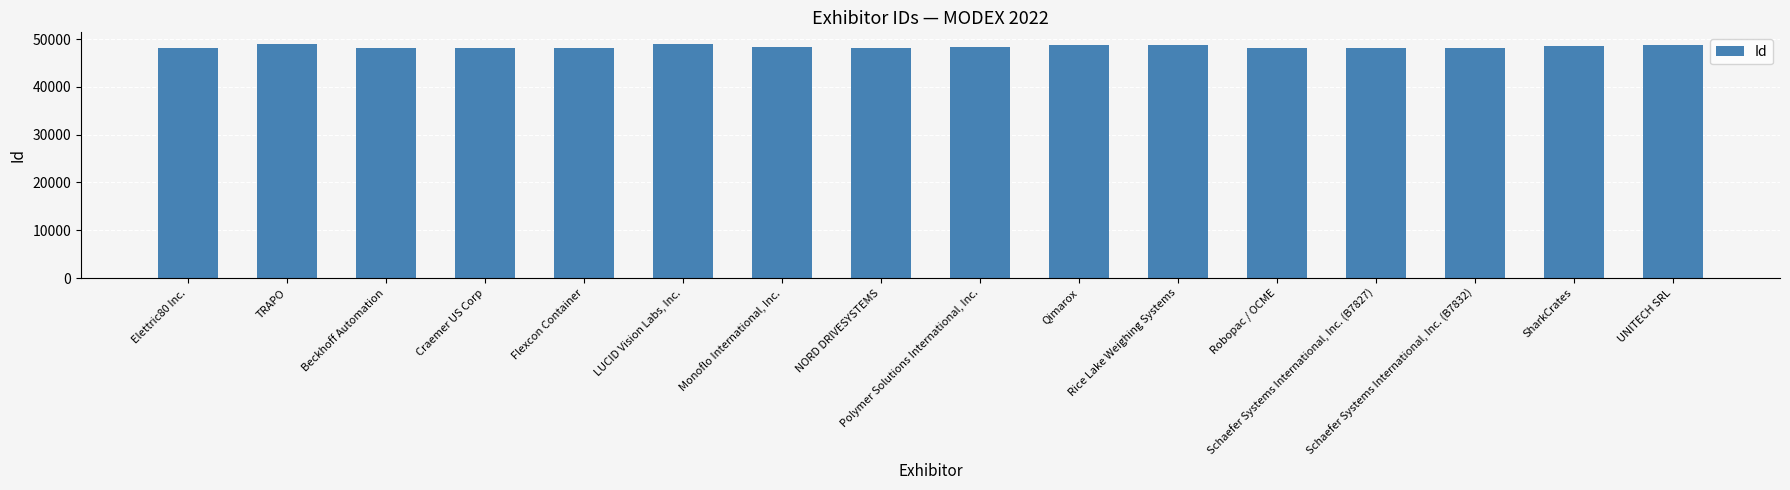

What is the sum of all values?

774923